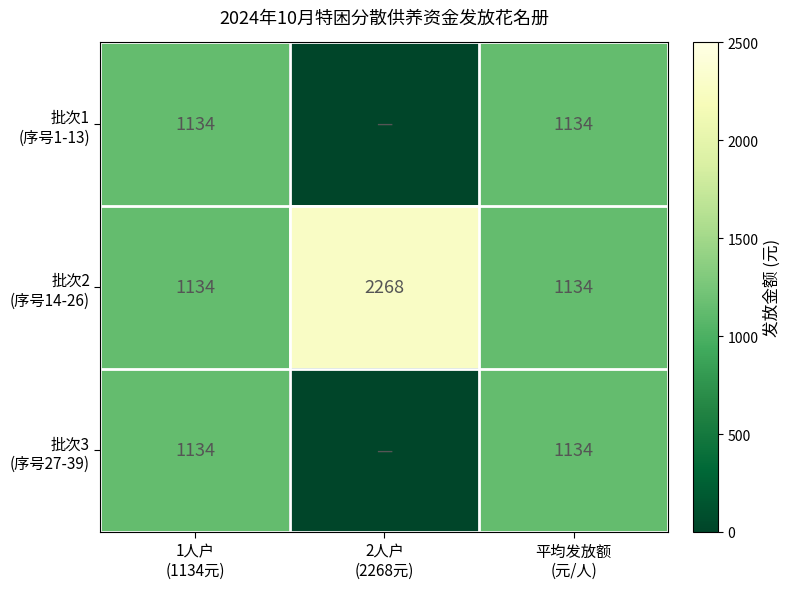

Is the value of 批次3 (序号27-39) at 1人户 (1134元) greater than the value of 批次2 (序号14-26) at 1人户 (1134元)?

No